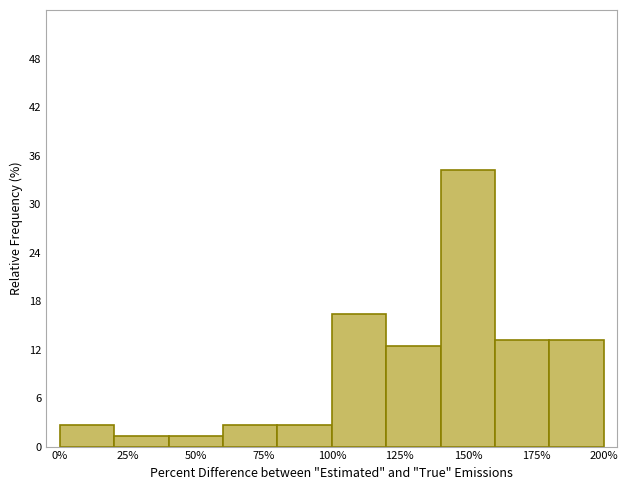

How tall is the bar that spans 140 to 160 on the x-axis? The values are not printed on the chart, so give them approximately, as read against the axis.

34